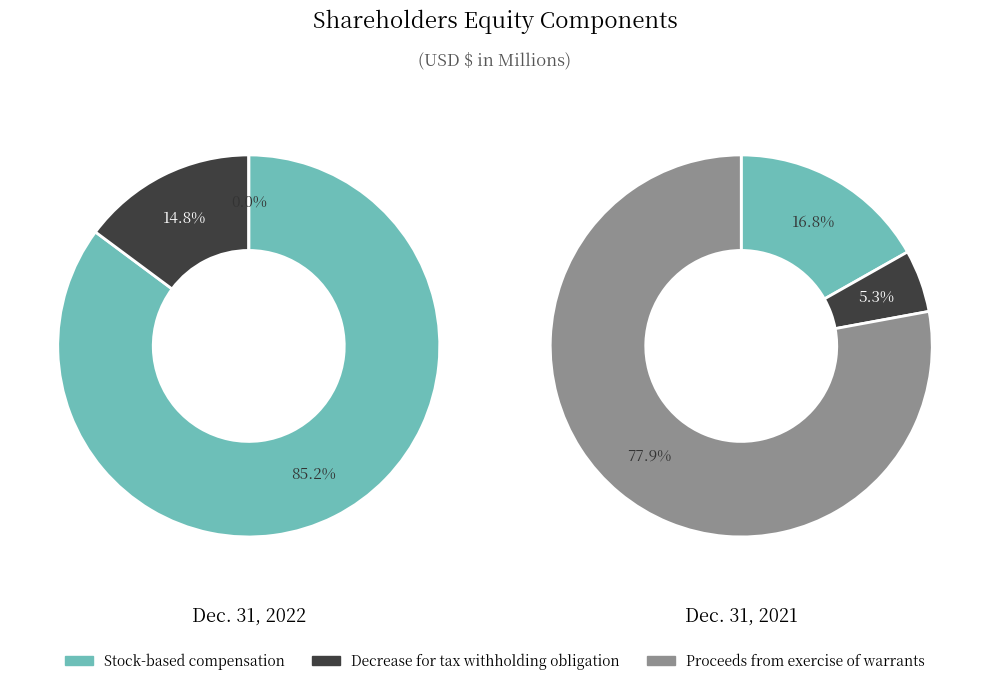

What is the largest slice in the pie chart?

Proceeds from exercise of warrants